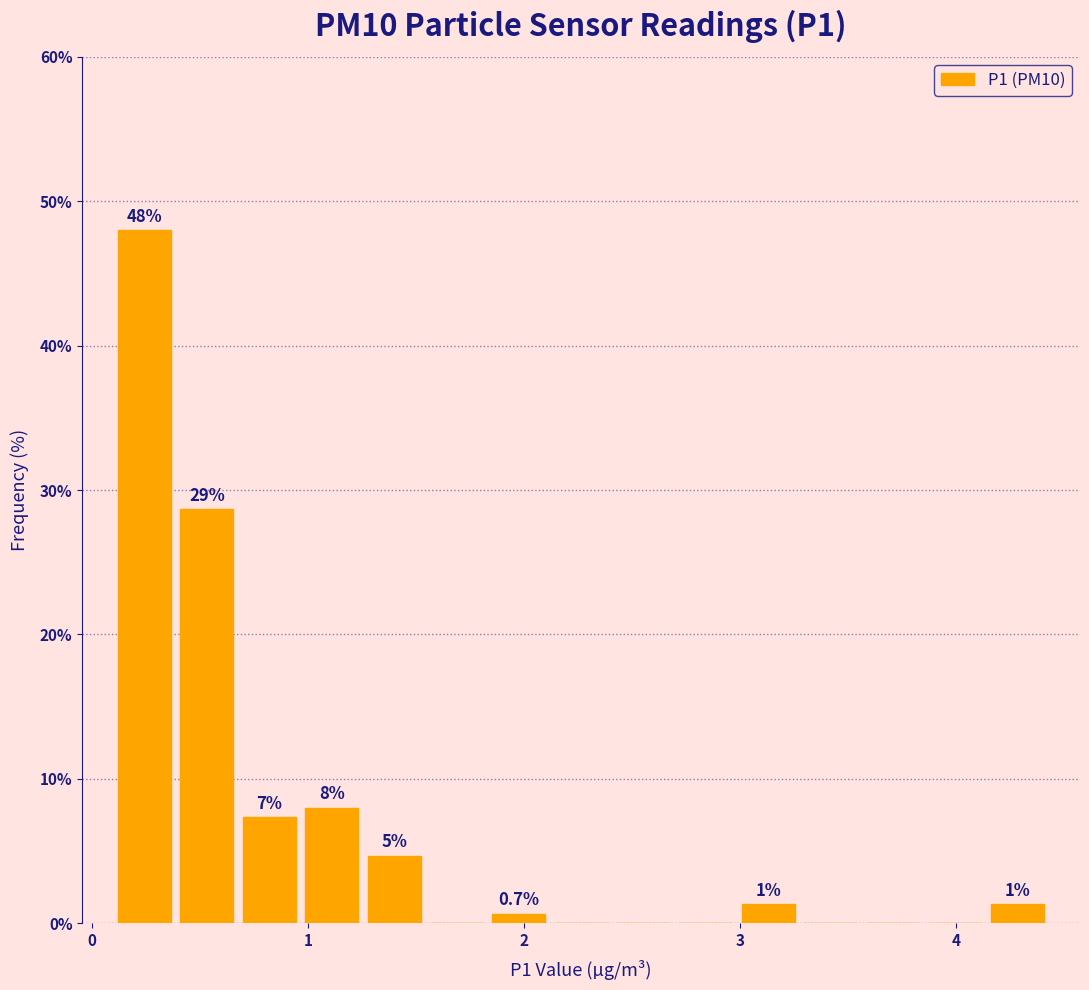

Read against the x-axis, roughly where is the centre of the tallest bar?

0.2